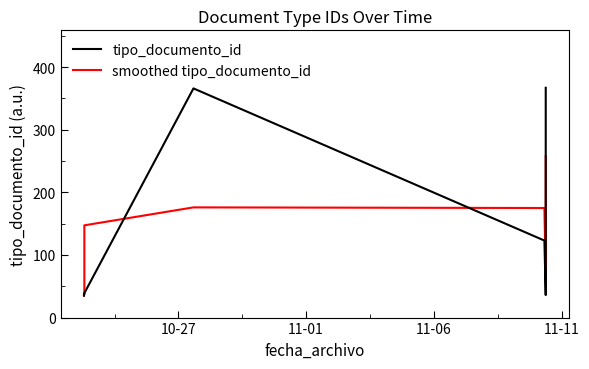

List the series in order of their peak value, highest first.

tipo_documento_id, smoothed tipo_documento_id